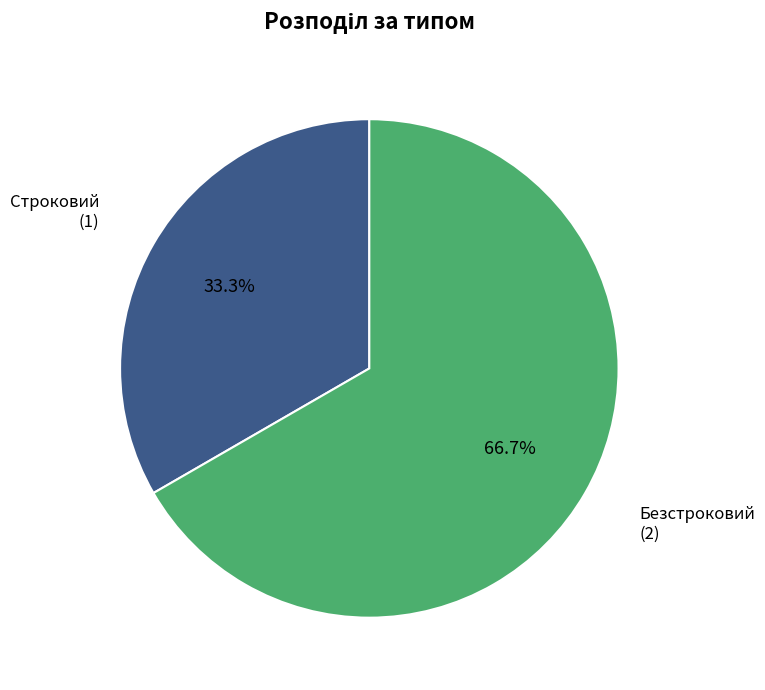

True or false: Строковий accounts for 41% of the total.

False